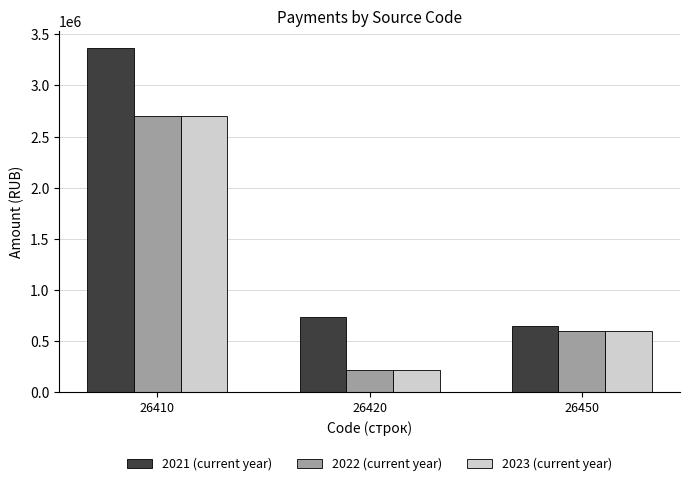

What is the sum of all 2021 (current year) values?

4742885.8